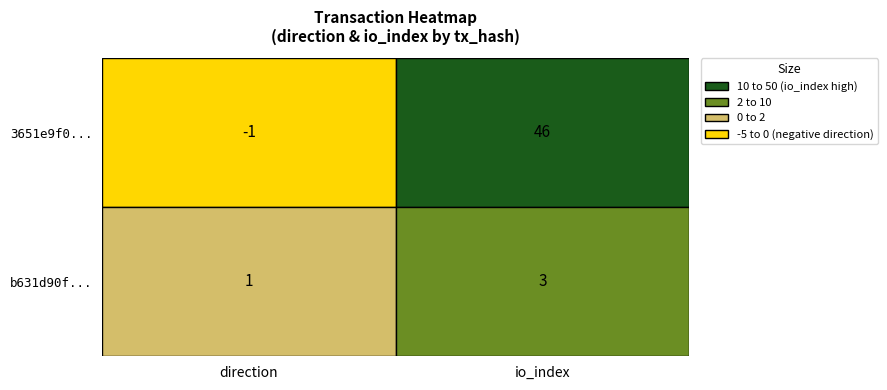

Reading right to left, what are all the values shown in this chart?

3651e9f07ab63290624a5eede34634f2e575a33: 1=46	0=-1
b631d90f78a7d6547fa478cfcdb72a4b2906fed: 1=3	0=1